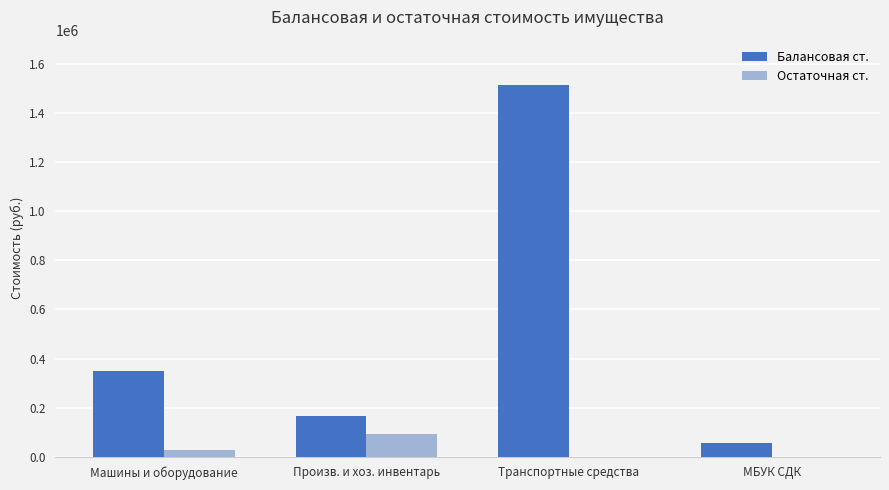

The value of Остаточная ст. at МБУК СДК is 0.0. True or false?

True